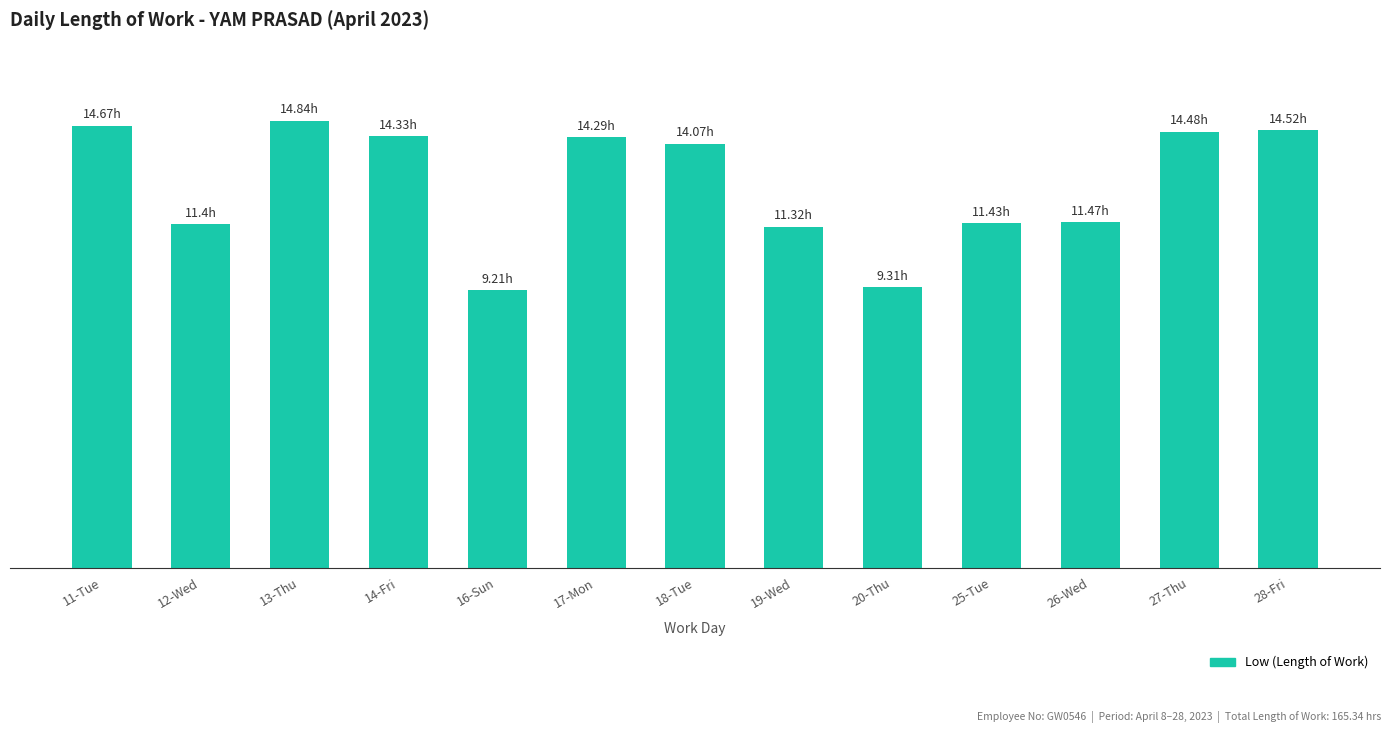

What position from the left is 16-Sun?

5